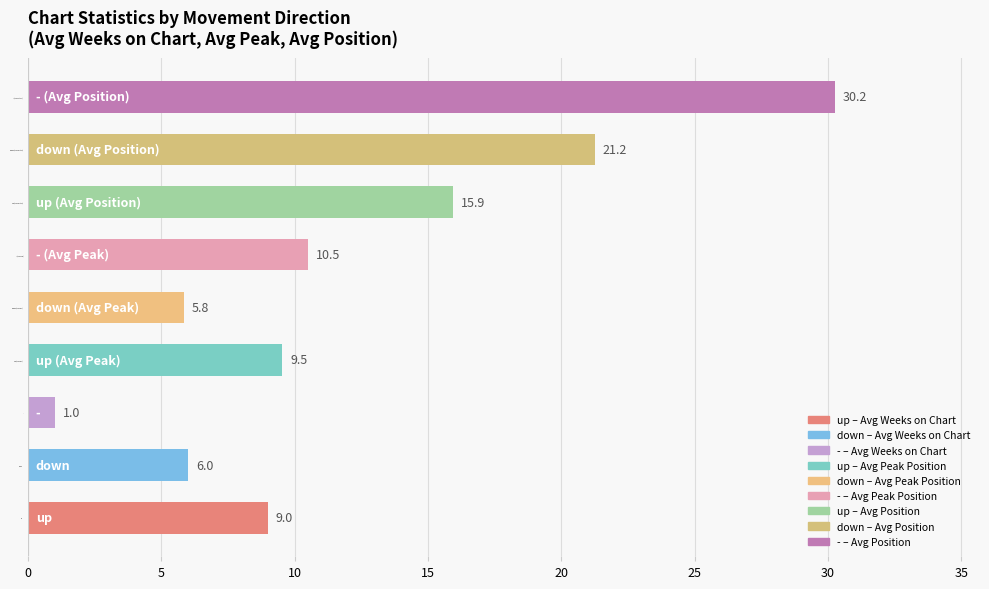

Are the bars grouped side by side (vs. stacked)?

No